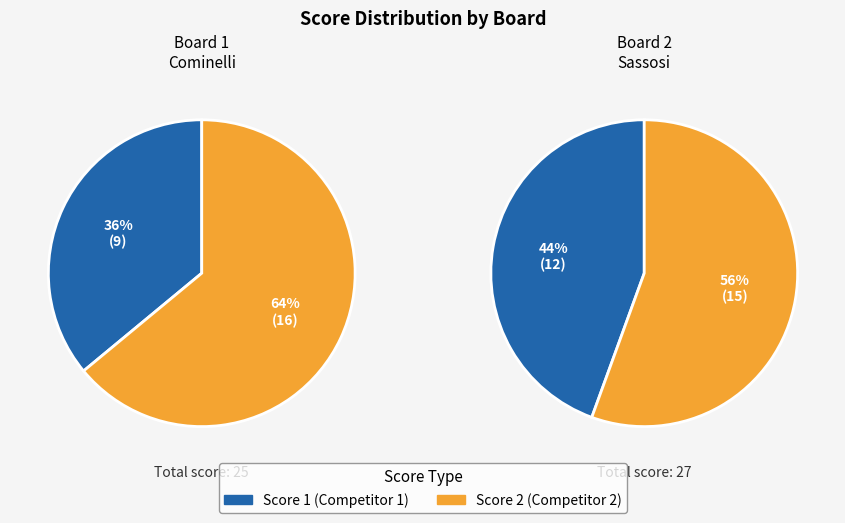

How many slices are in this pie chart?

2